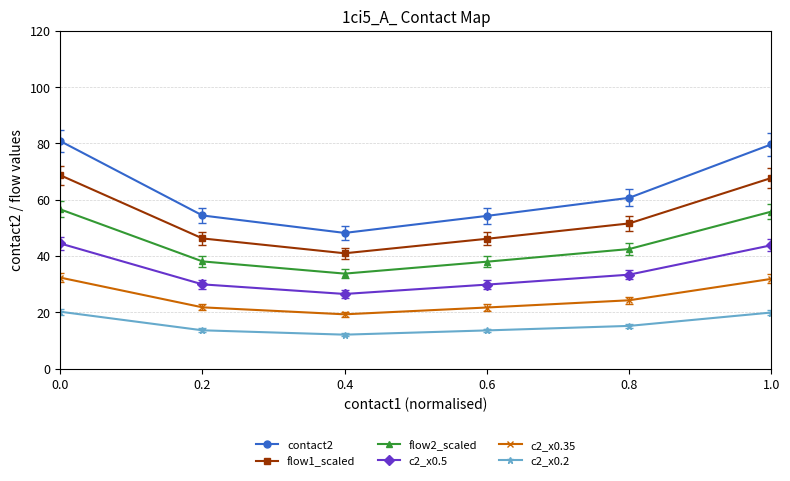

List the series in order of their peak value, lowest first.

c2_x0.2, c2_x0.35, c2_x0.5, flow2_scaled, flow1_scaled, contact2